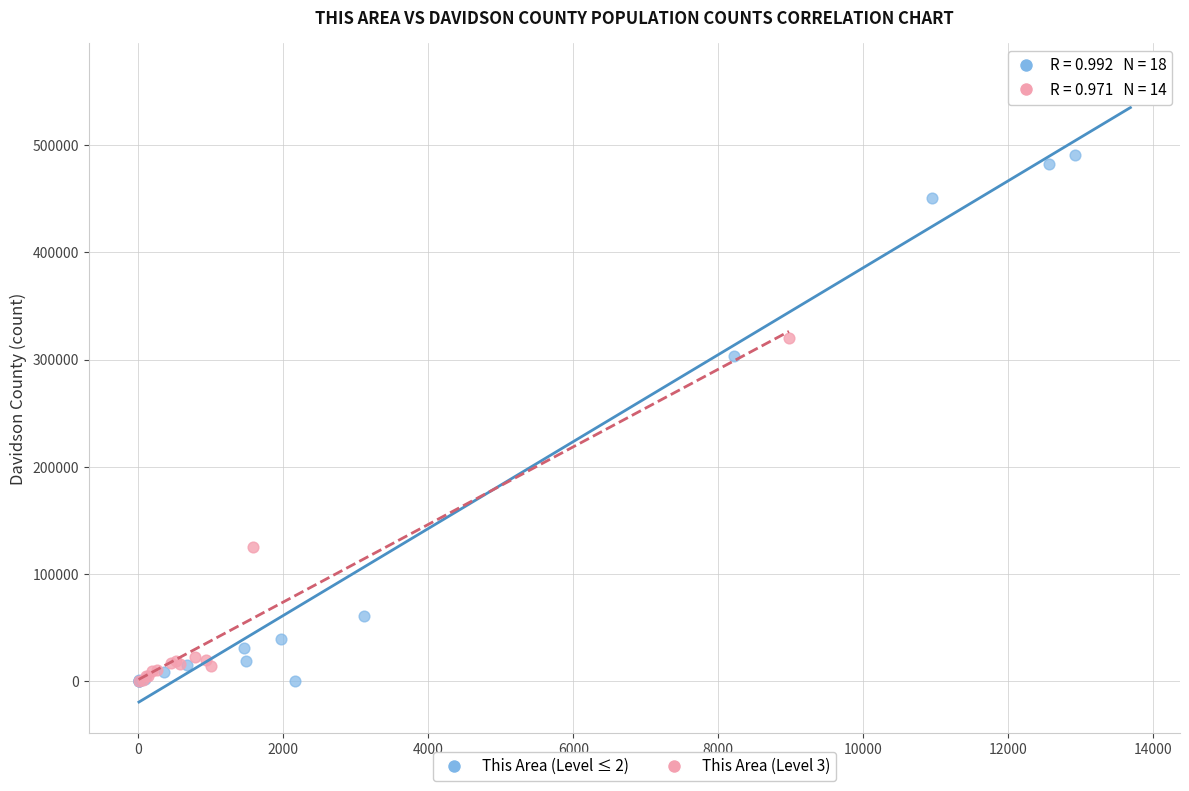

Which series has the widest spread of Y values?

This Area (Level ≤ 2)